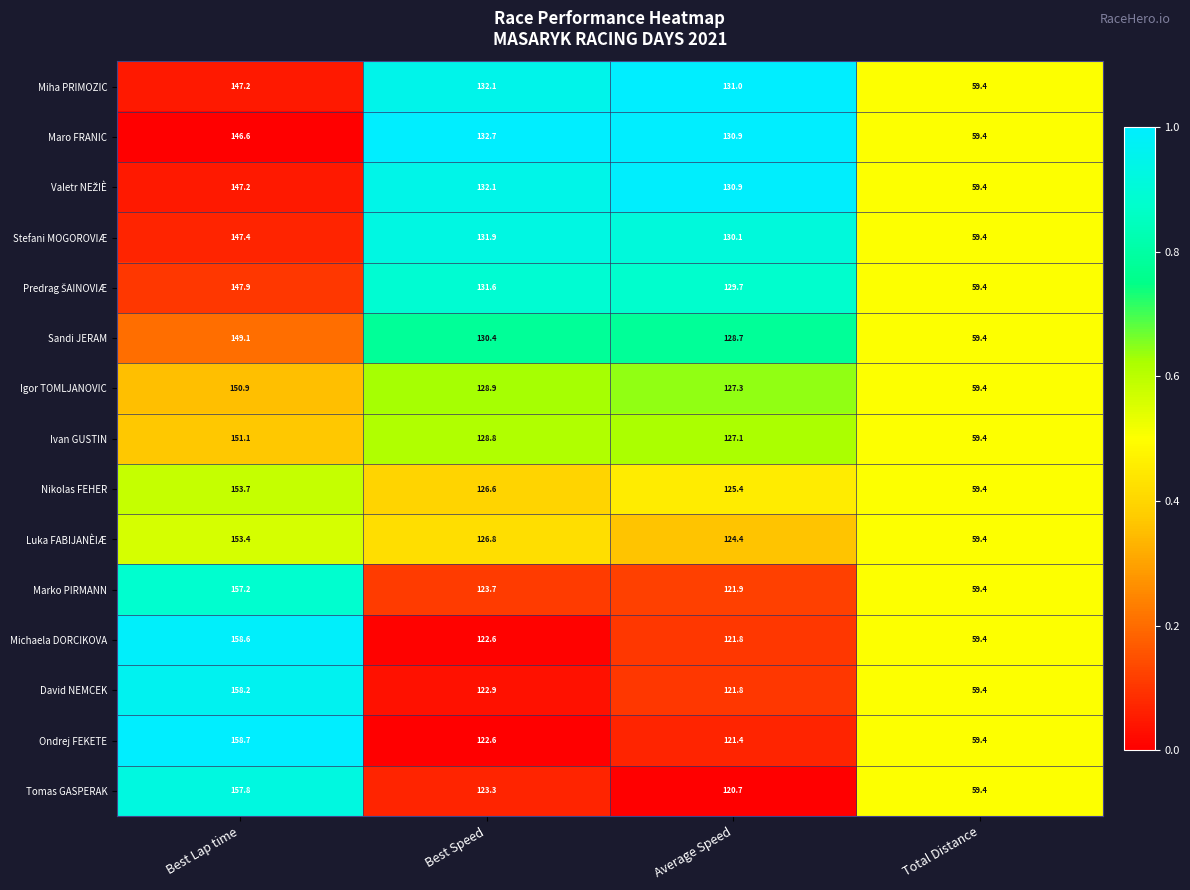

Which series has the largest total across all categories?

Miha PRIMOZIC